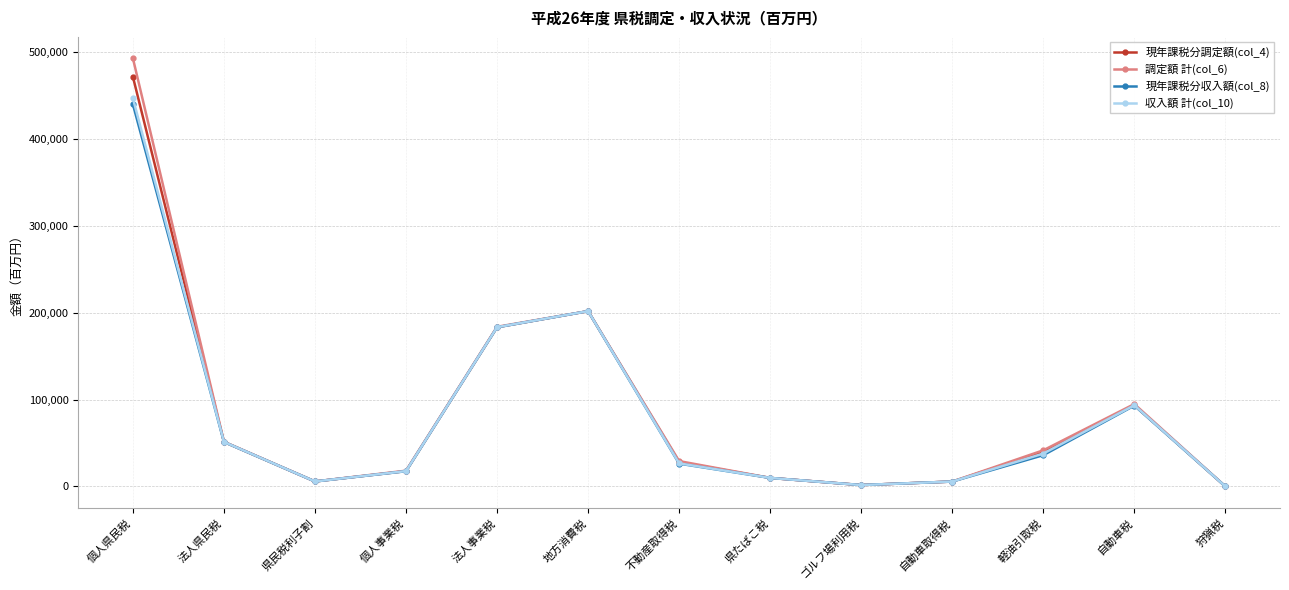

What is the value of the 現年課税分収入額(col_8) point at the 12th from the left?

93108